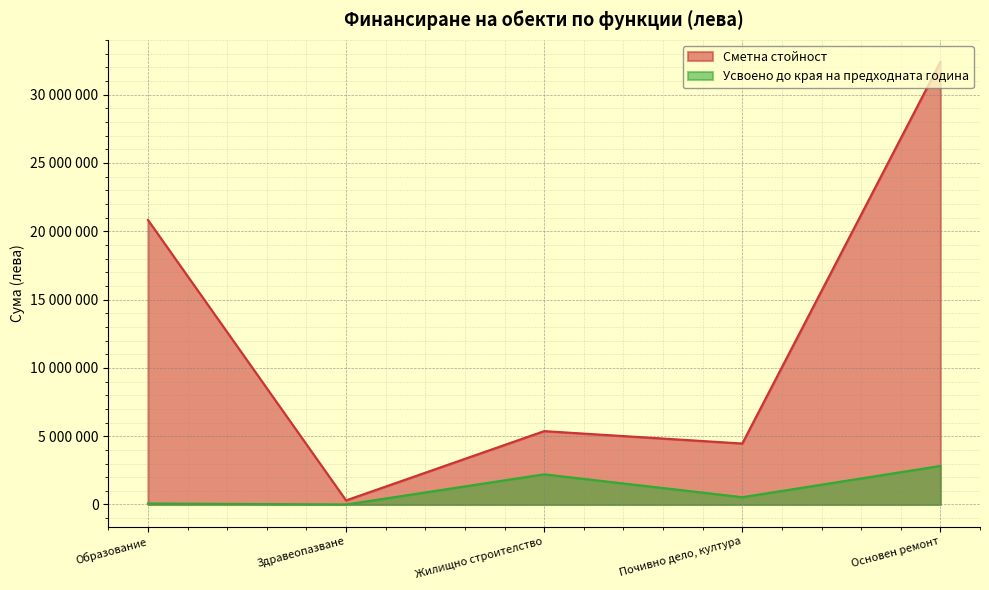

Reading right to left, extract all data points from this chart.

Сметна стойност: Основен ремонт=32392157	Почивно дело, култура=4464550	Жилищно строителство=5371616	Здравеопазване=299999	Образование=20831092
Усвоено до края на предходната година: Основен ремонт=2824522	Почивно дело, култура=536710	Жилищно строителство=2211148	Здравеопазване=0	Образование=76664